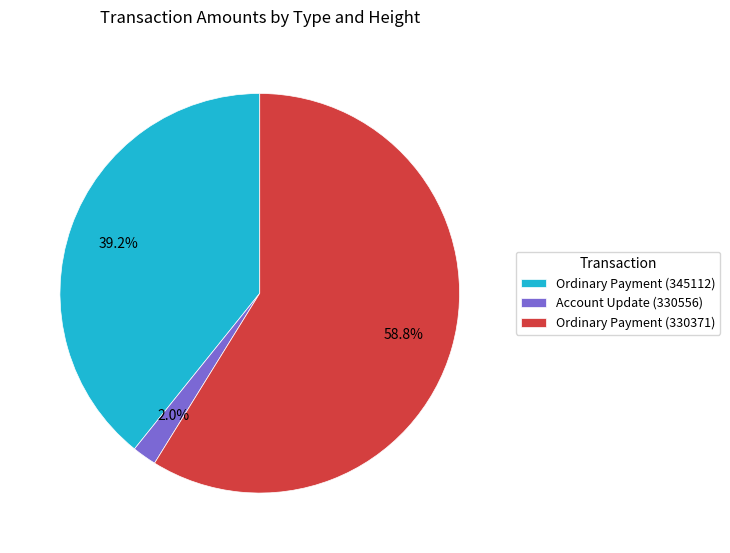

Rank the categories by value from lowest to highest.

Account Update (330556), Ordinary Payment (345112), Ordinary Payment (330371)